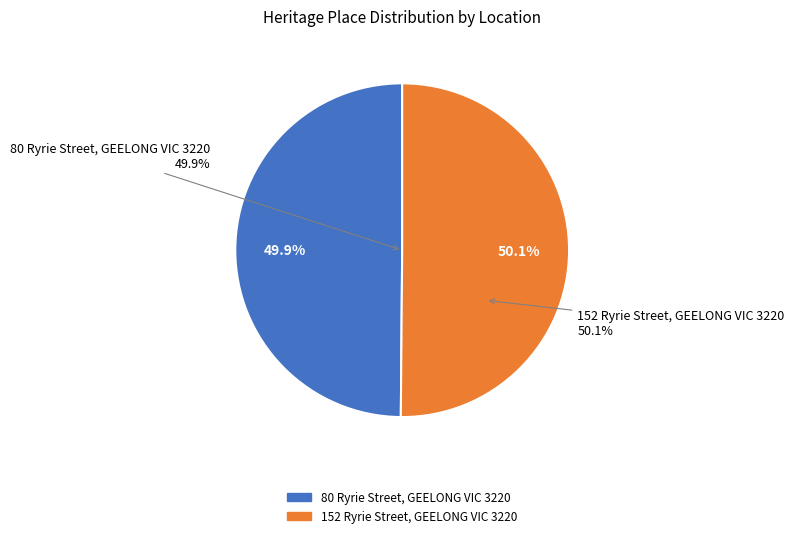

What percentage is NOT represented by 152 Ryrie Street, GEELONG VIC 3220?

49.9%